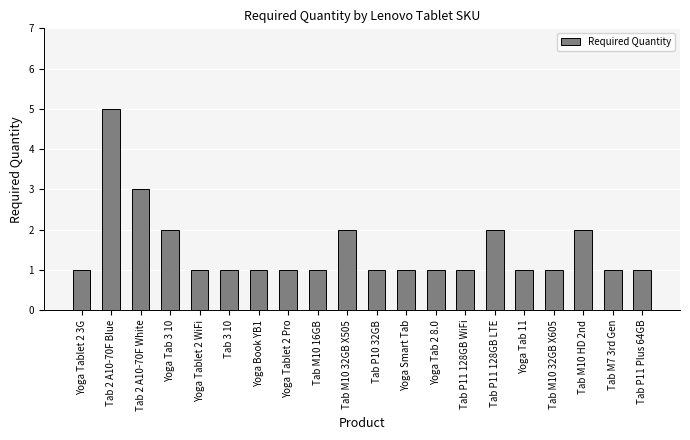

Are the bars horizontal?

No